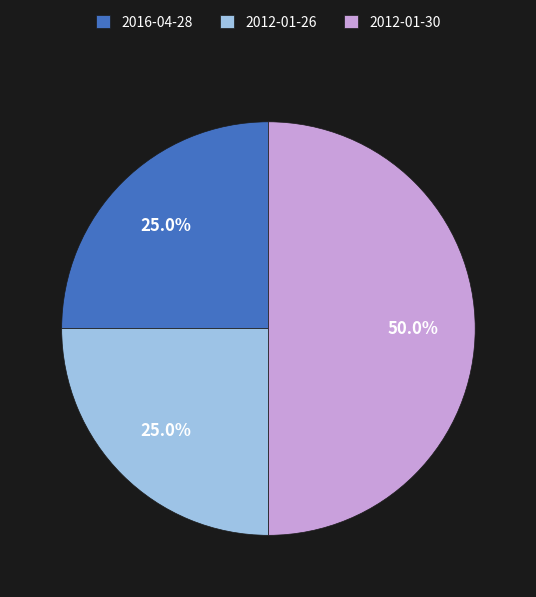

Which slice is the largest?

2012-01-30